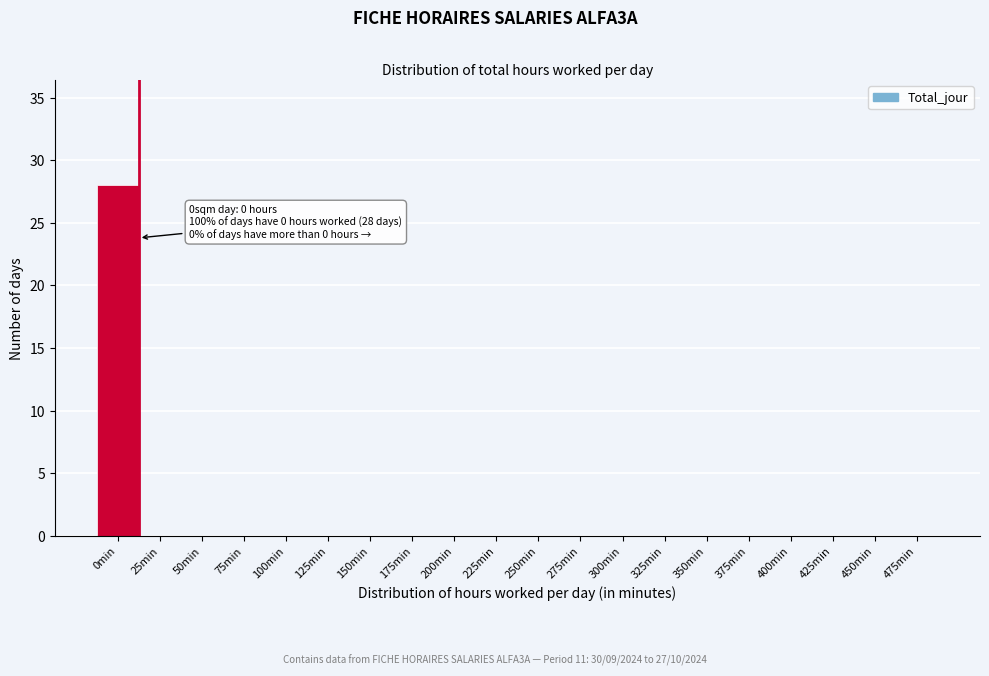

Reading left to right, transcribe all the data shown in this chart.

0min=28	25min=0	50min=0	75min=0	100min=0	125min=0	150min=0	175min=0	200min=0	225min=0	250min=0	275min=0	300min=0	325min=0	350min=0	375min=0	400min=0	425min=0	450min=0	475min=0